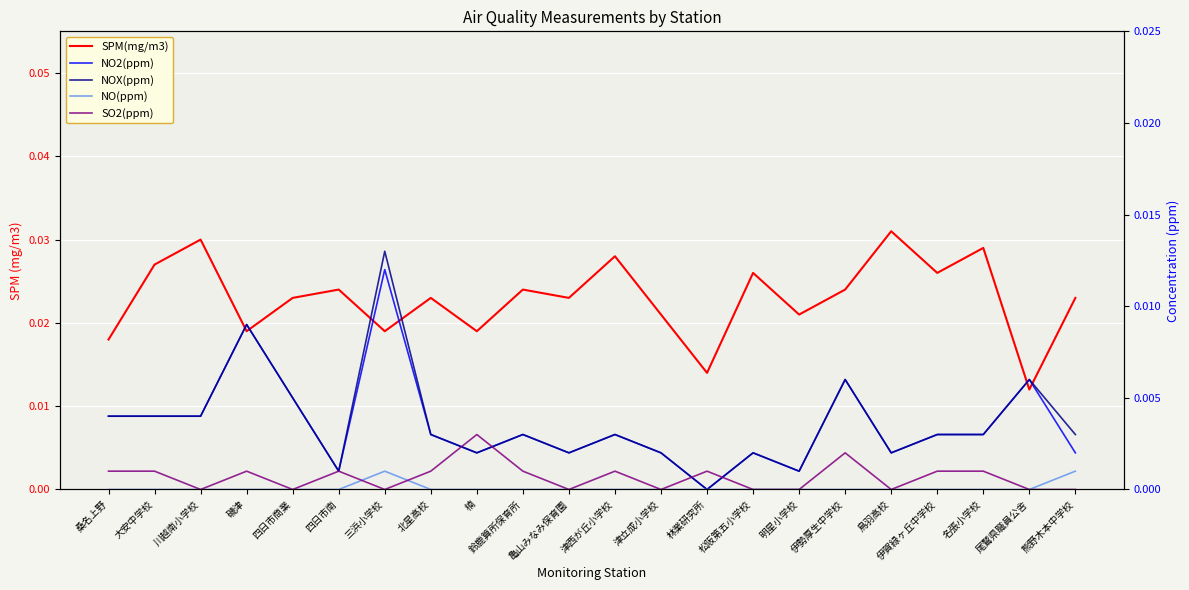

List the series in order of their peak value, highest first.

SPM(mg/m3), NOX(ppm), NO2(ppm), SO2(ppm), NO(ppm)